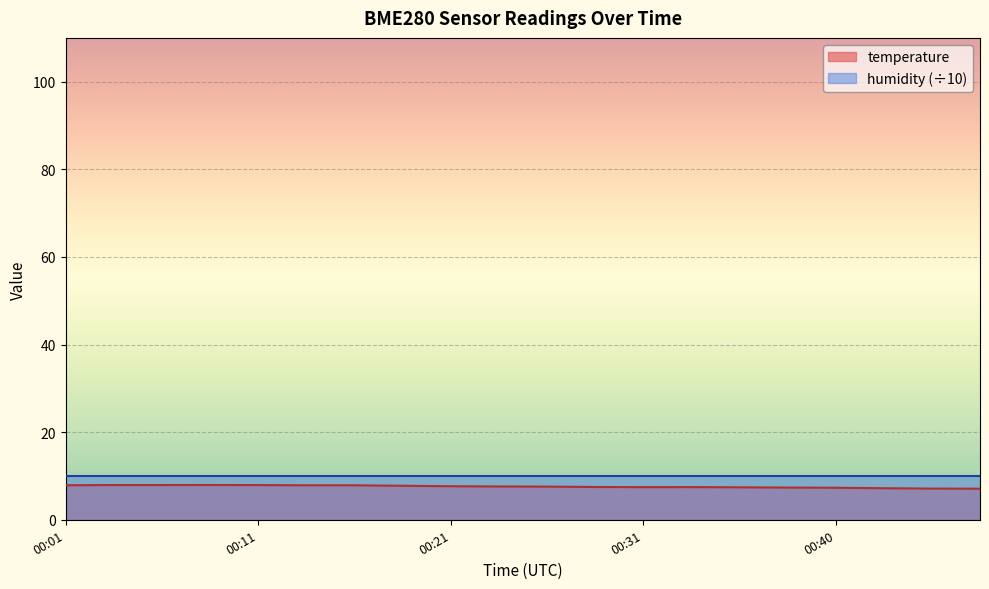

The chart shows a value of 7.2 at 2023-12-20T00:43:21. True or false?

True